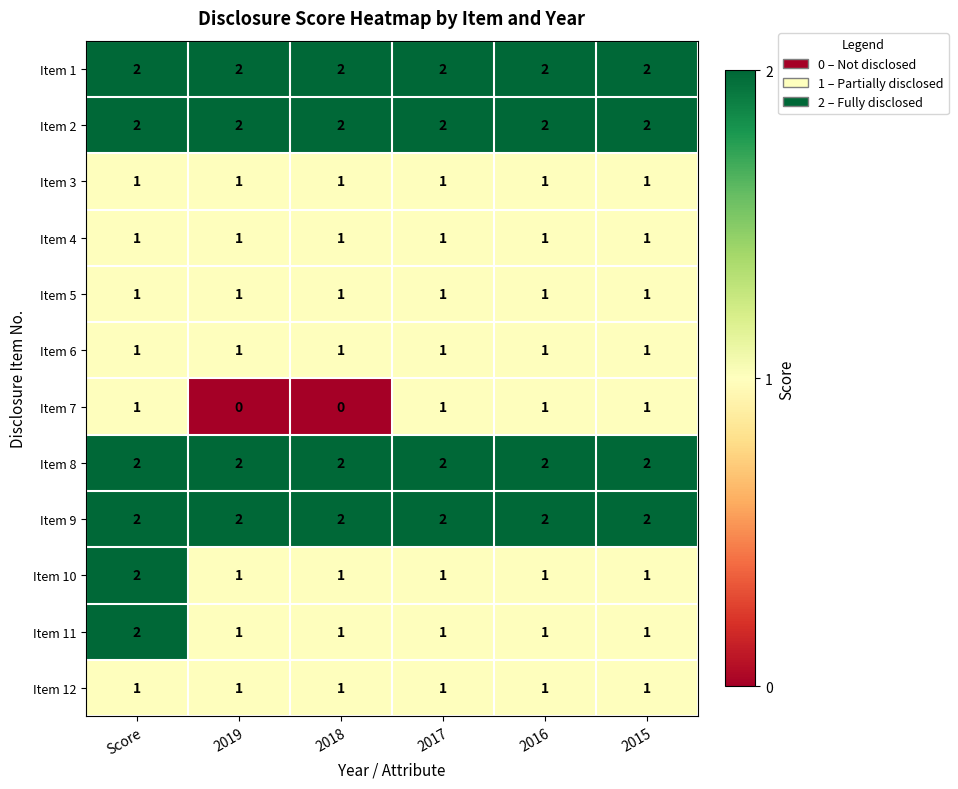

What is the sum of all Item 2 values?

12